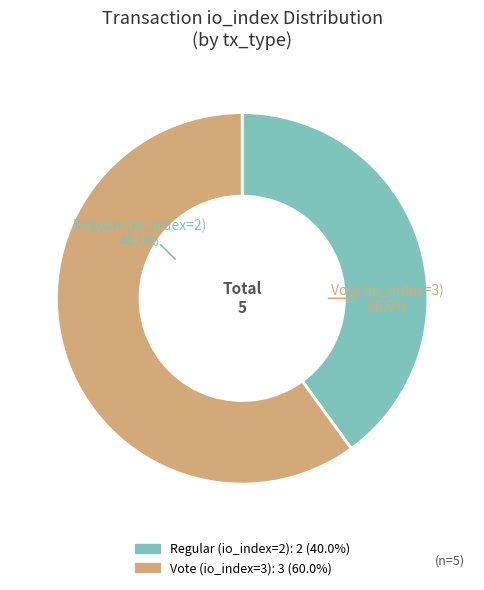

Count the number of slices in the pie.

2